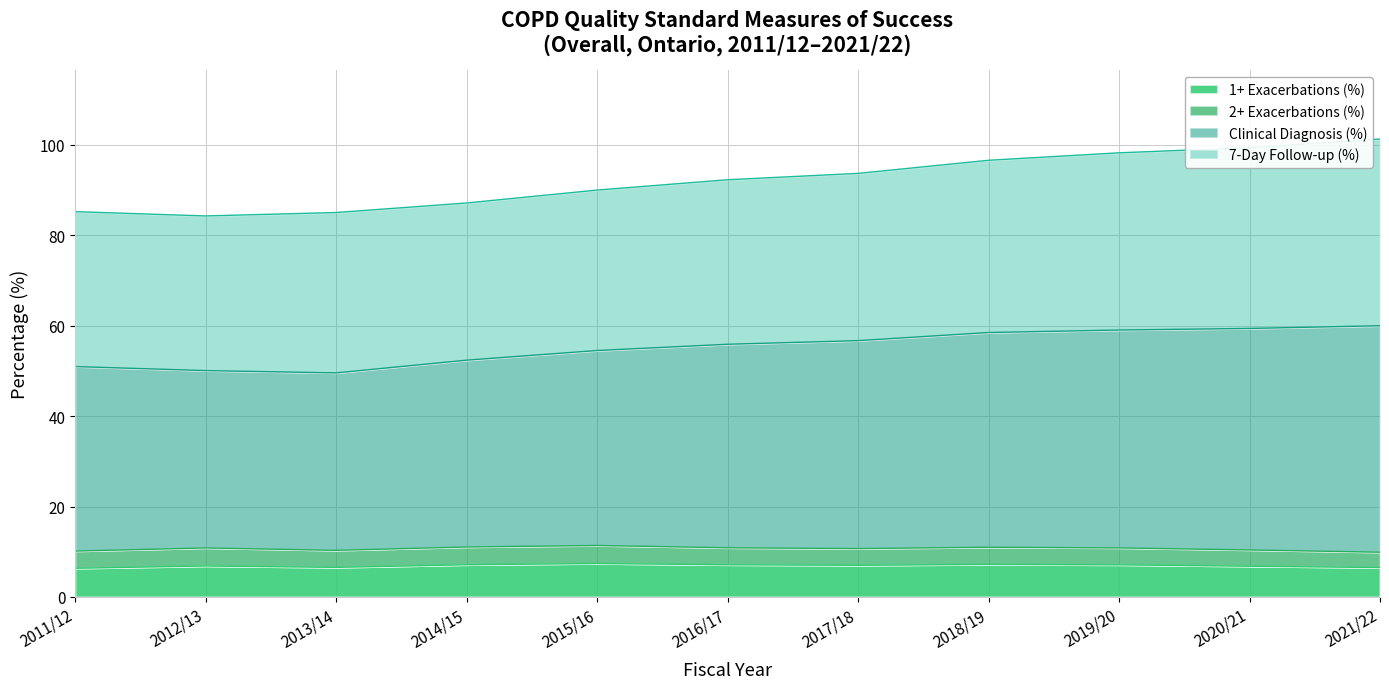

Does the chart have visible grid lines?

Yes